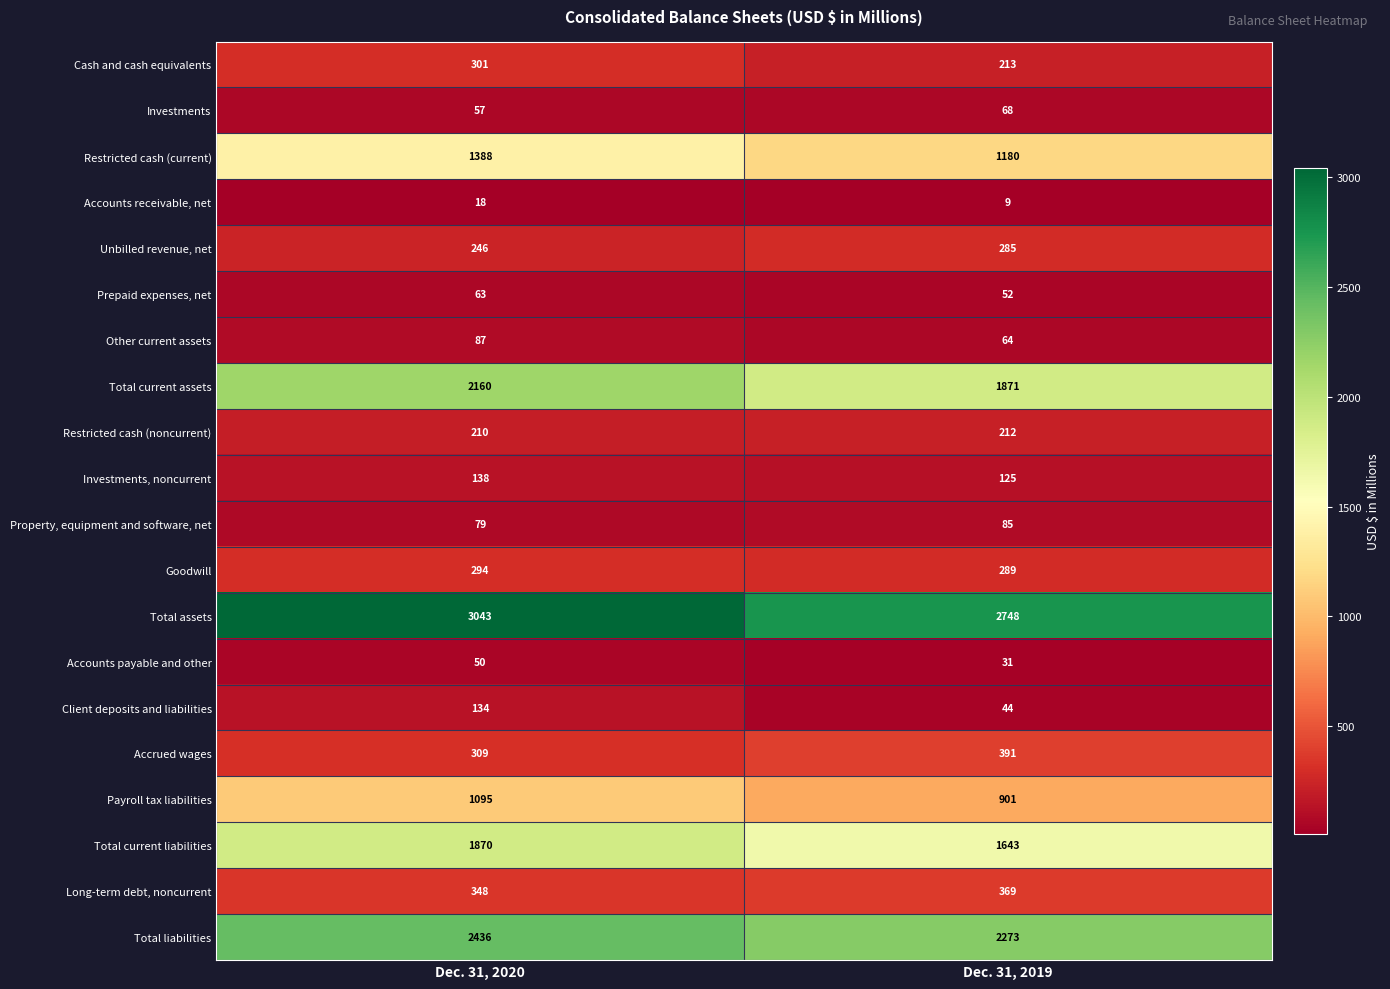

The value of Accounts receivable, net at Dec. 31, 2019 is 16. True or false?

False